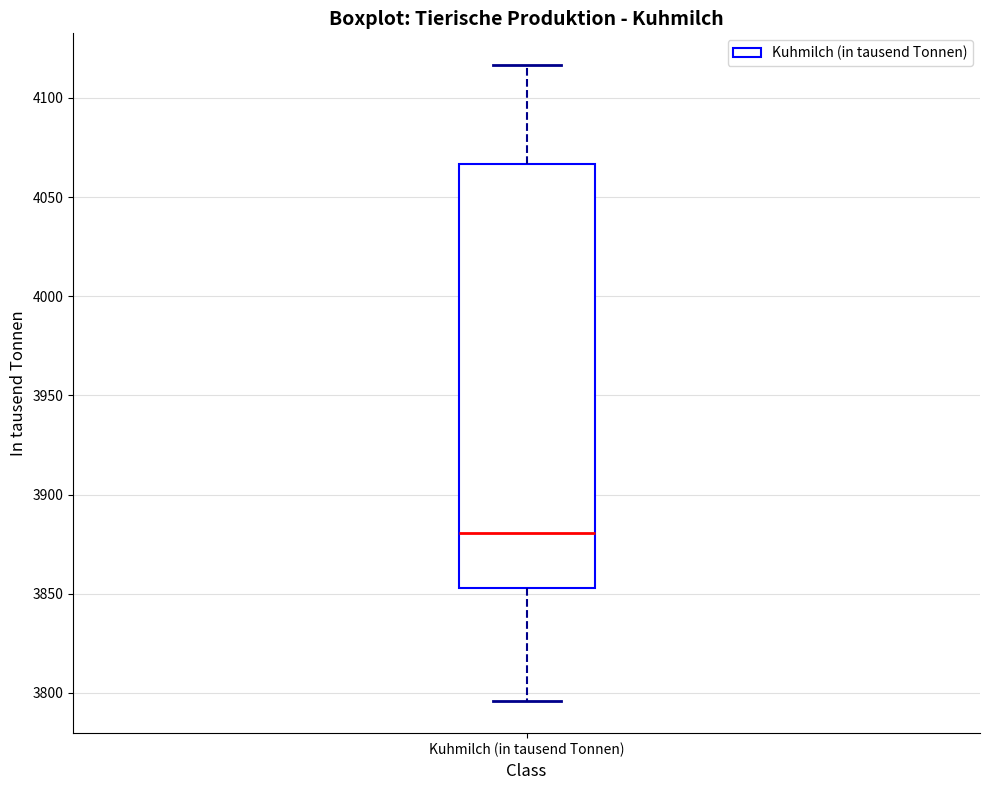

Transcribe this box plot: give where the median line is, the range the box spans, and where the two whiskers end, as read against the y-axis. The values are not printed on the chart, so give them approximately, as read against the axis.

median 3880, box 3855 to 4065, whiskers 3795 to 4115